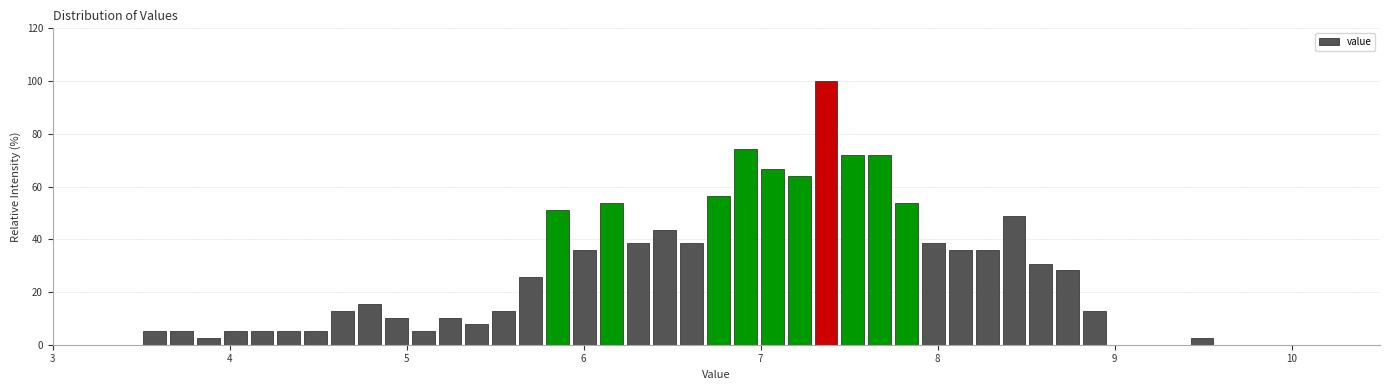

Around what value on the x-axis is the tallest bar? Give the approximate position of its centre, as read against the axis.

7.4